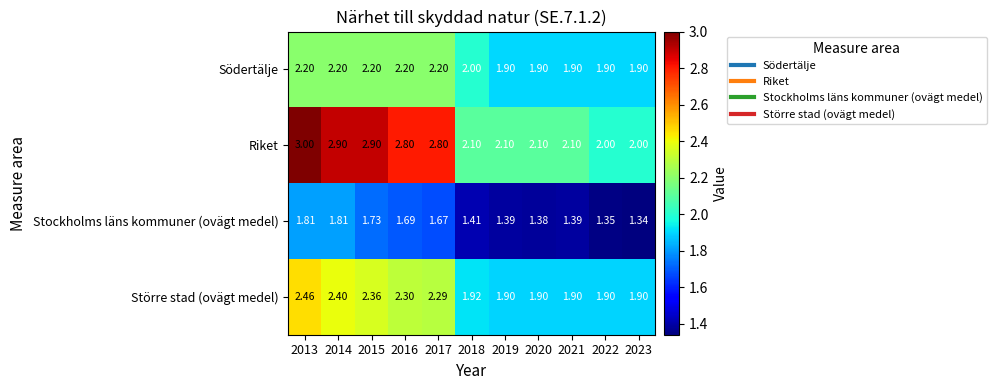

Which series has the largest range (max minus min)?

Riket